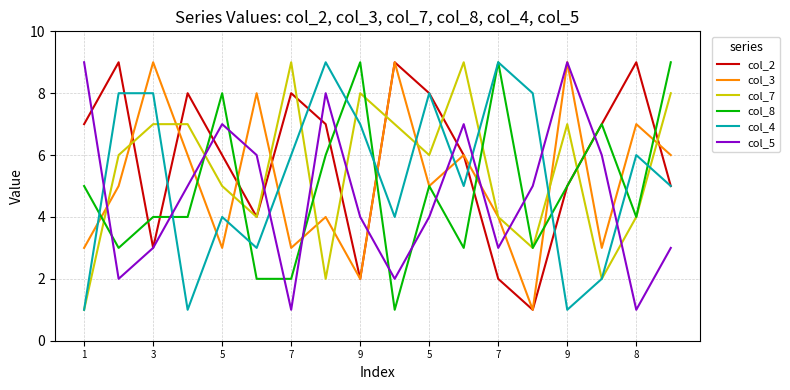

What are all the series names shown in the legend?

col_2, col_3, col_7, col_8, col_4, col_5